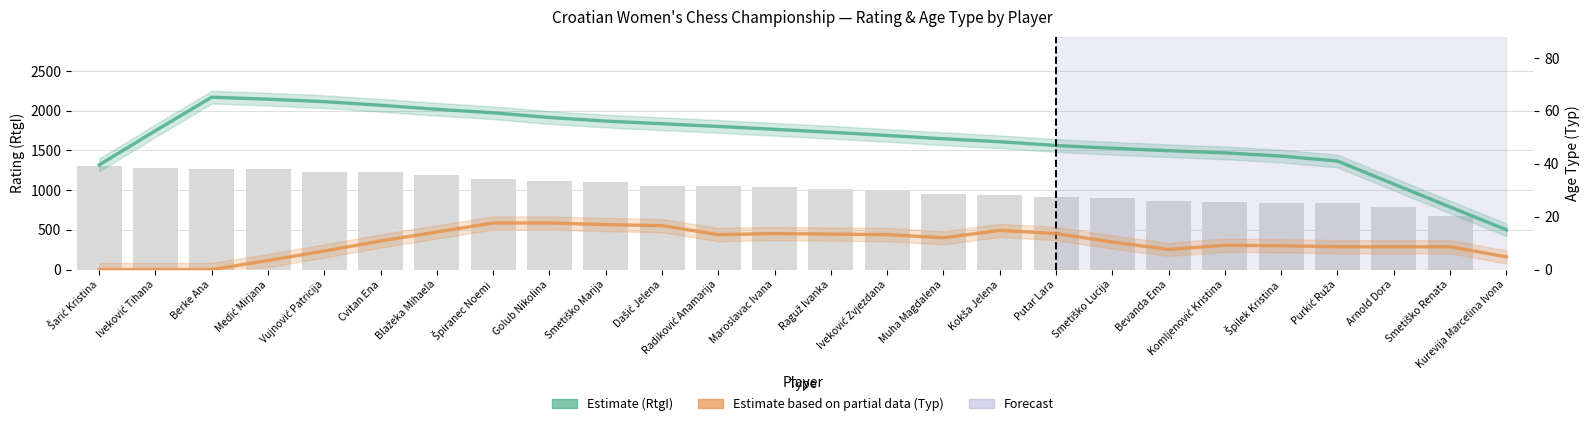

Reading left to right, transcribe all the data shown in this chart.

RtgI (Estimate): Šarić Kristina=1317.4	Iveković Tihana=1748.8	Berke Ana=2170.8	Medić Mirjana=2145.8	Vujnović Patricija=2114.6	Cvitan Ena=2068.8	Blažeka Mihaela=2018.6	Špiranec Noemi=1974.4	Golub Nikolina=1915.0	Smetiško Marija=1869.6	Dašić Jelena=1836.6	Radiković Anamarija=1802.4	Maroslavac Ivana=1766.2	Raguž Ivanka=1729.2	Iveković Zvjezdana=1689.0	Muha Magdalena=1647.0	Kokša Jelena=1609.6	Putar Lara=1562.2	Smetiško Lucija=1528.0	Bevanda Ema=1496.8	Komljenović Kristina=1469.4	Špilek Kristina=1429.2	Purkić Ruža=1366.4	Arnold Dora=1076.4	Smetiško Renata=787.6	Kurevija Marcelina Ivona=500.8
Typ (Estimate, partial): Šarić Kristina=0.0	Iveković Tihana=0.0	Berke Ana=0.0	Medić Mirjana=3.4	Vujnović Patricija=7.0	Cvitan Ena=10.8	Blažeka Mihaela=14.2	Špiranec Noemi=17.6	Golub Nikolina=17.6	Smetiško Marija=17.0	Dašić Jelena=16.6	Radiković Anamarija=13.2	Maroslavac Ivana=13.6	Raguž Ivanka=13.4	Iveković Zvjezdana=13.2	Muha Magdalena=12.0	Kokša Jelena=14.8	Putar Lara=13.6	Smetiško Lucija=10.4	Bevanda Ema=7.6	Komljenović Kristina=9.2	Špilek Kristina=9.0	Purkić Ruža=8.6	Arnold Dora=8.6	Smetiško Renata=8.6	Kurevija Marcelina Ivona=4.8